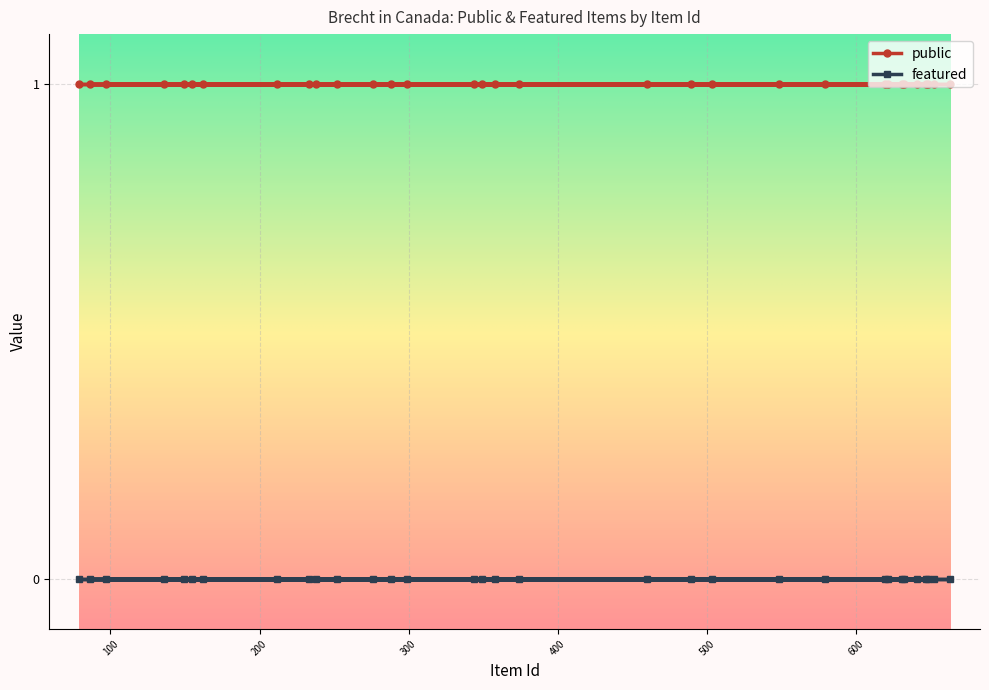

The public series shows 0 at 641. True or false?

False